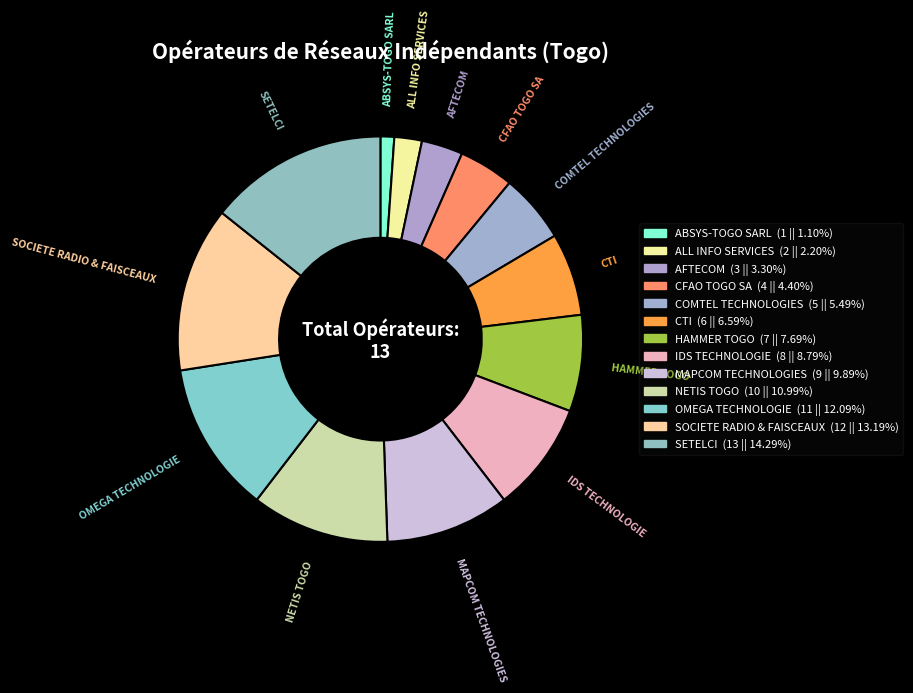

How many segments does this pie chart have?

13